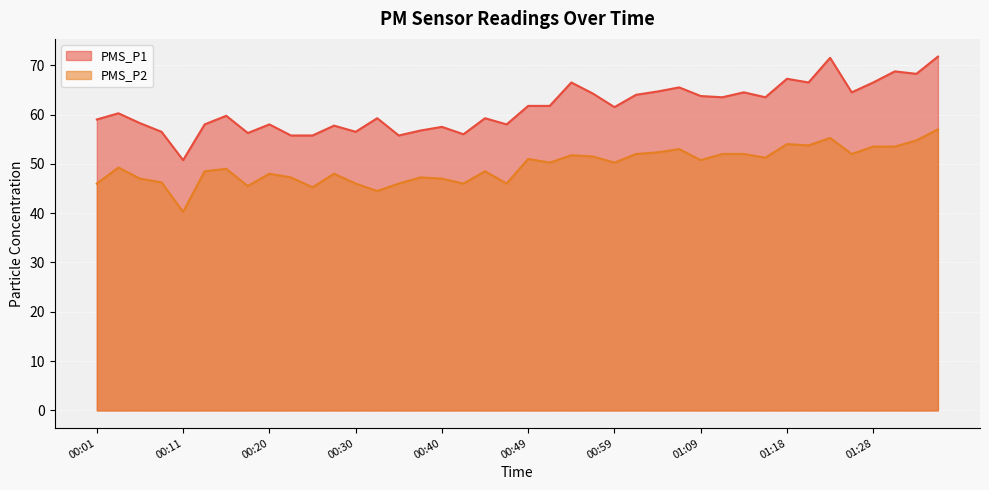

Reading left to right, what are all the values shown in this chart?

PMS_P1: 00:01=59.0	00:03=60.2	00:06=58.2	00:08=56.5	00:11=50.8	00:13=58.0	00:15=59.8	00:18=56.2	00:20=58.0	00:23=55.8	00:25=55.8	00:28=57.8	00:30=56.5	00:32=59.2	00:35=55.8	00:37=56.8	00:40=57.5	00:42=56.0	00:44=59.2	00:47=58.0	00:49=61.8	00:52=61.8	00:54=66.5	00:57=64.2	00:59=61.5	01:01=64.0	01:04=64.7	01:06=65.5	01:09=63.8	01:11=63.5	01:14=64.5	01:16=63.5	01:18=67.2	01:21=66.5	01:23=71.5	01:26=64.5	01:28=66.5	01:31=68.8	01:33=68.2	01:35=71.8
PMS_P2: 00:01=46.0	00:03=49.2	00:06=47.0	00:08=46.2	00:11=40.2	00:13=48.5	00:15=49.0	00:18=45.5	00:20=48.0	00:23=47.2	00:25=45.2	00:28=48.0	00:30=46.0	00:32=44.5	00:35=46.0	00:37=47.2	00:40=47.0	00:42=46.0	00:44=48.5	00:47=46.0	00:49=51.0	00:52=50.2	00:54=51.8	00:57=51.5	00:59=50.2	01:01=52.0	01:04=52.3	01:06=53.0	01:09=50.8	01:11=52.0	01:14=52.0	01:16=51.2	01:18=54.0	01:21=53.8	01:23=55.2	01:26=52.0	01:28=53.5	01:31=53.5	01:33=54.8	01:35=57.0